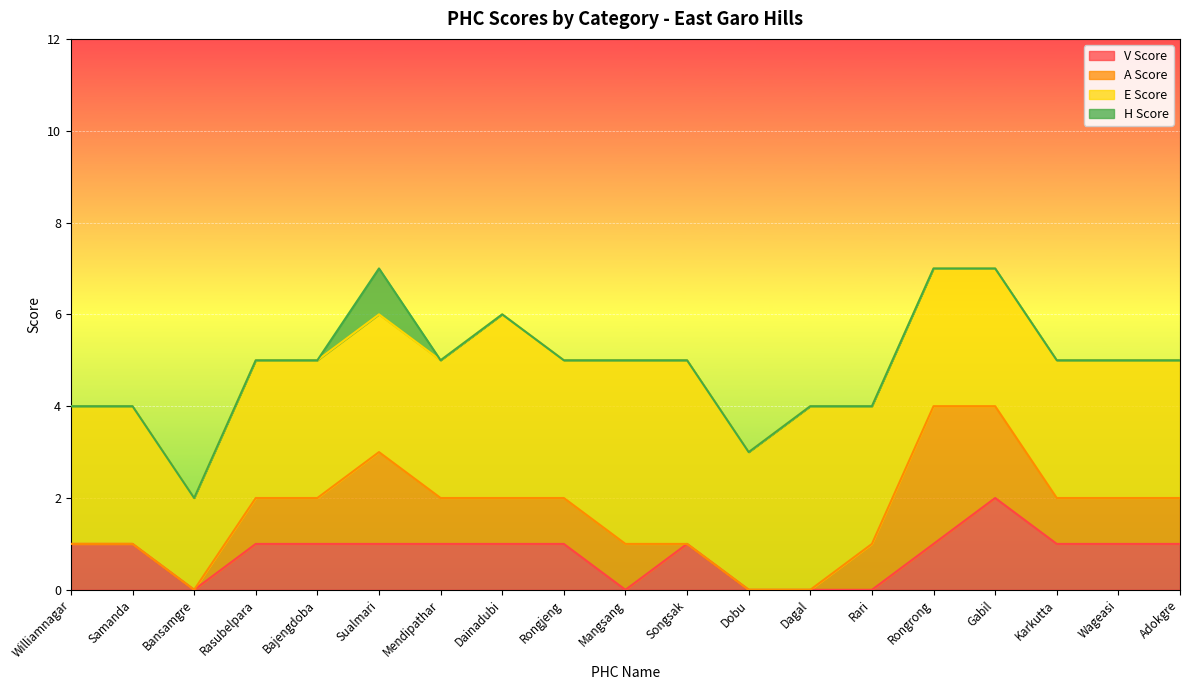

At Rasubelpara, list the series in order from smallest to largest.

H Score, V Score, A Score, E Score